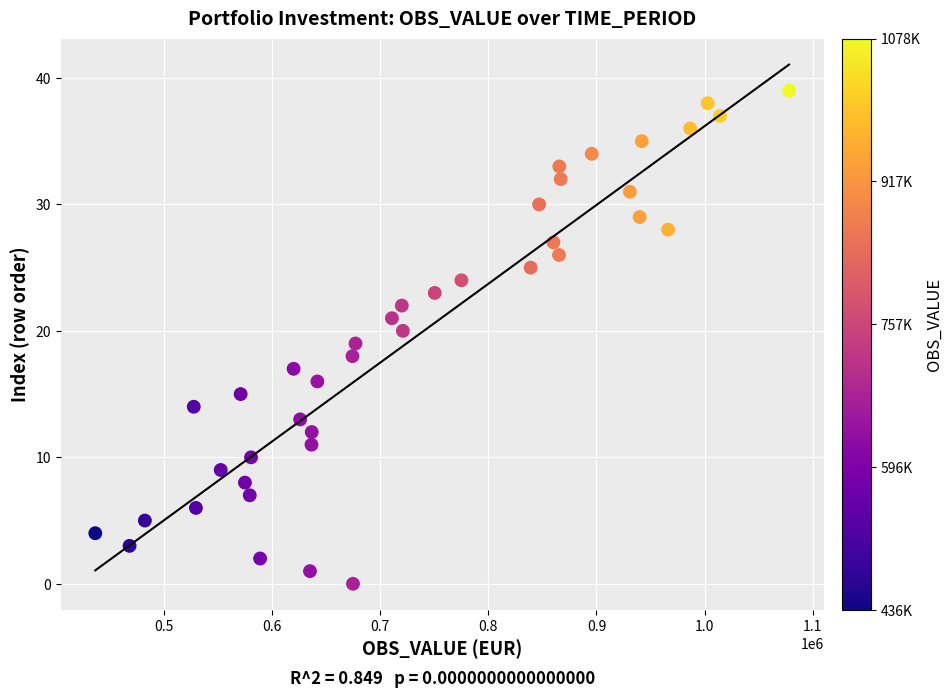

What is the range of Y values (max minus min)?

39